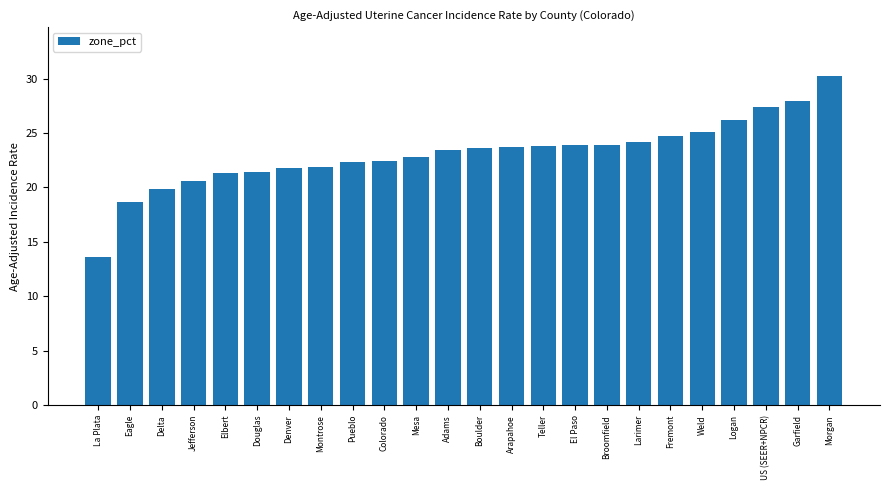

True or false: the data shows 33.4 at Boulder.

False